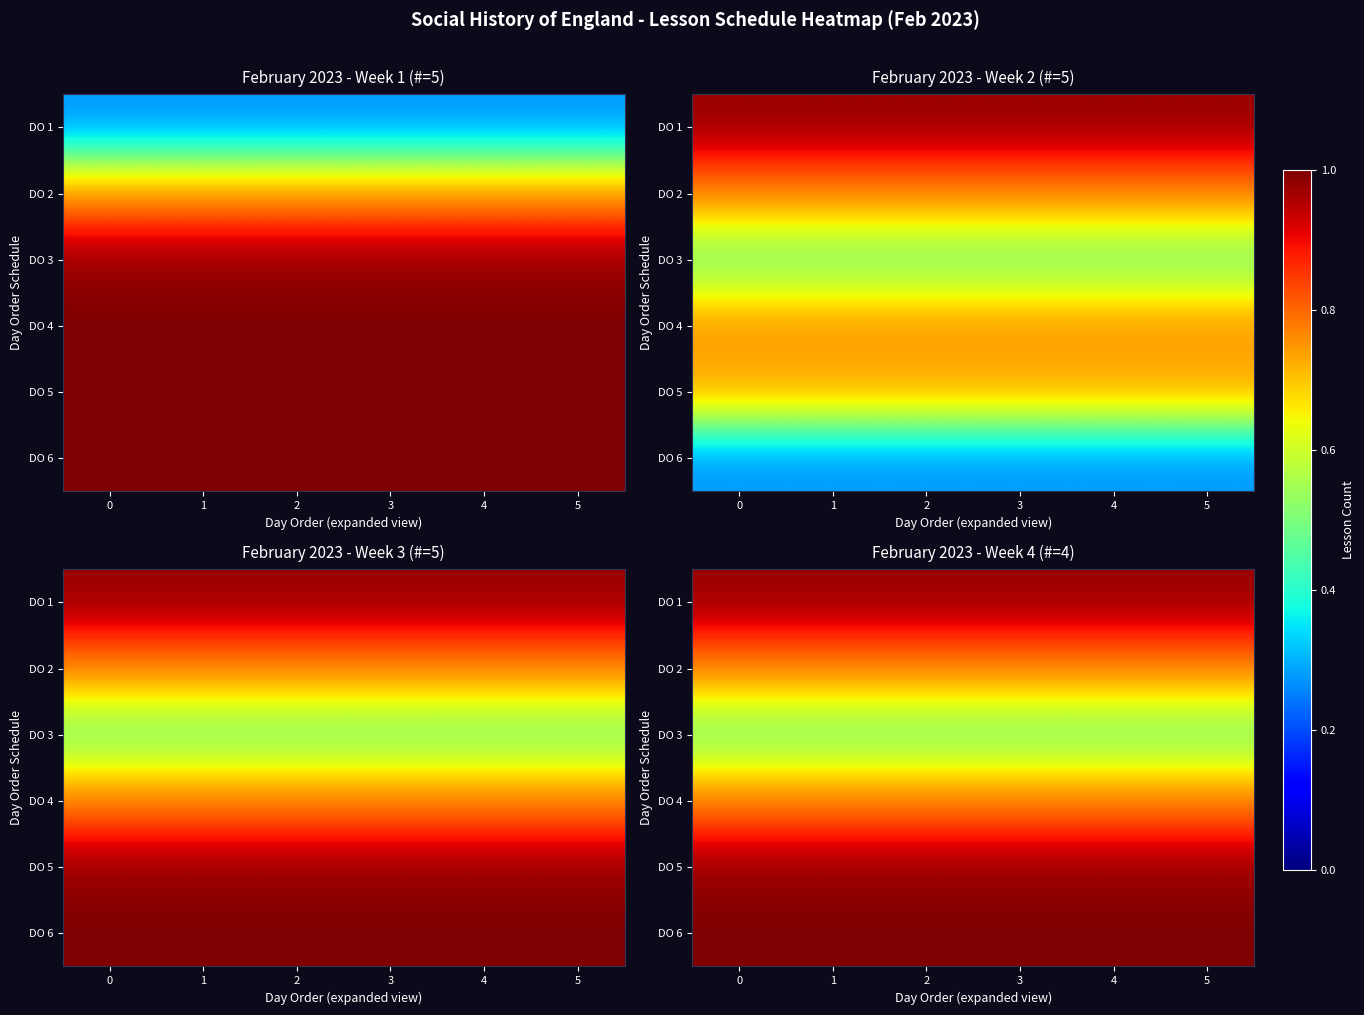

What is the greatest value displayed?

1.0